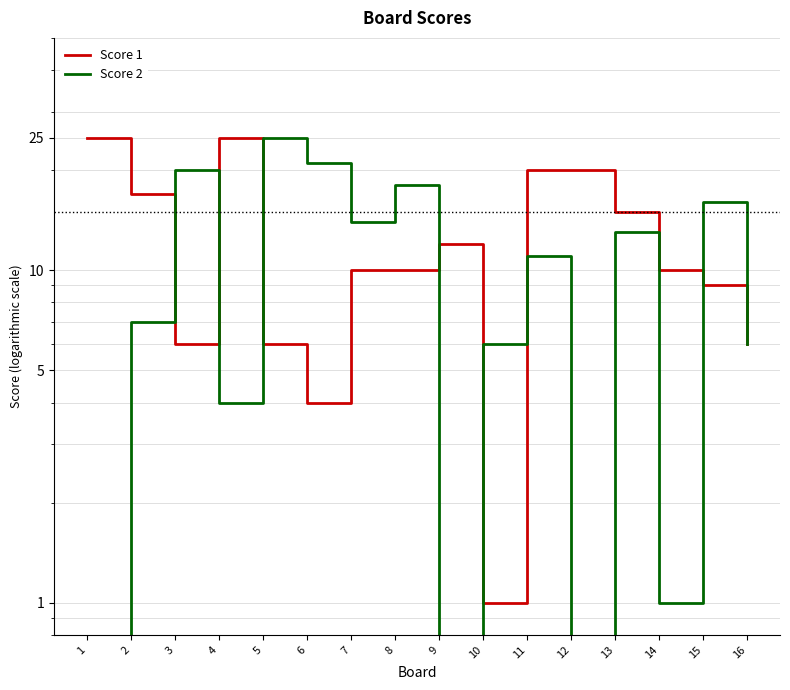

What are all the series names shown in the legend?

Score 1, Score 2